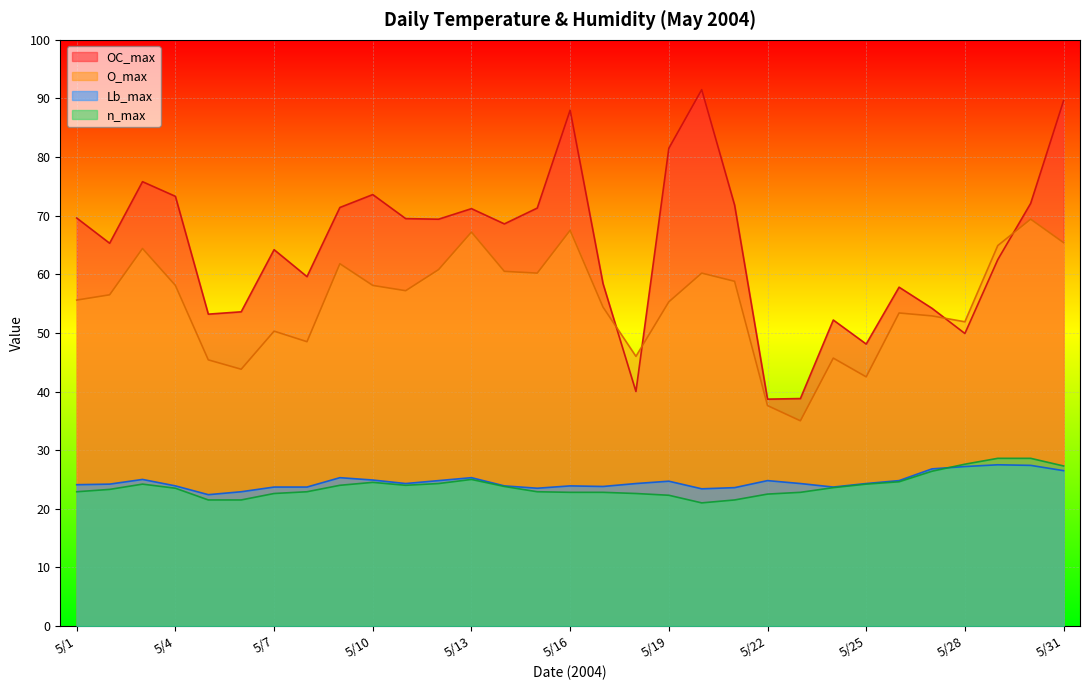

At which category is the sum across all series the highest?

5/31